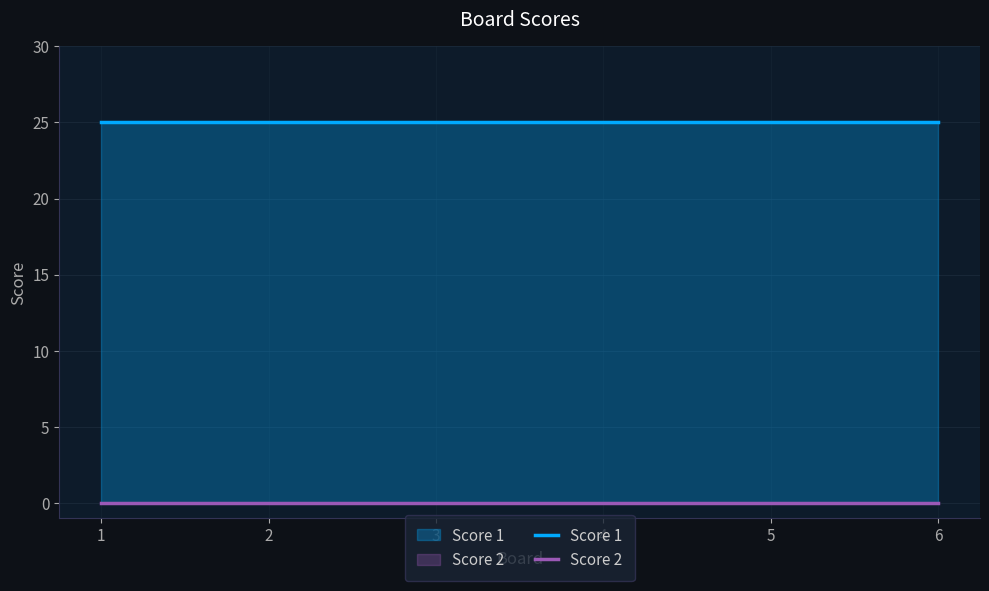

What is the spread (max minus min) of values at 3?

25